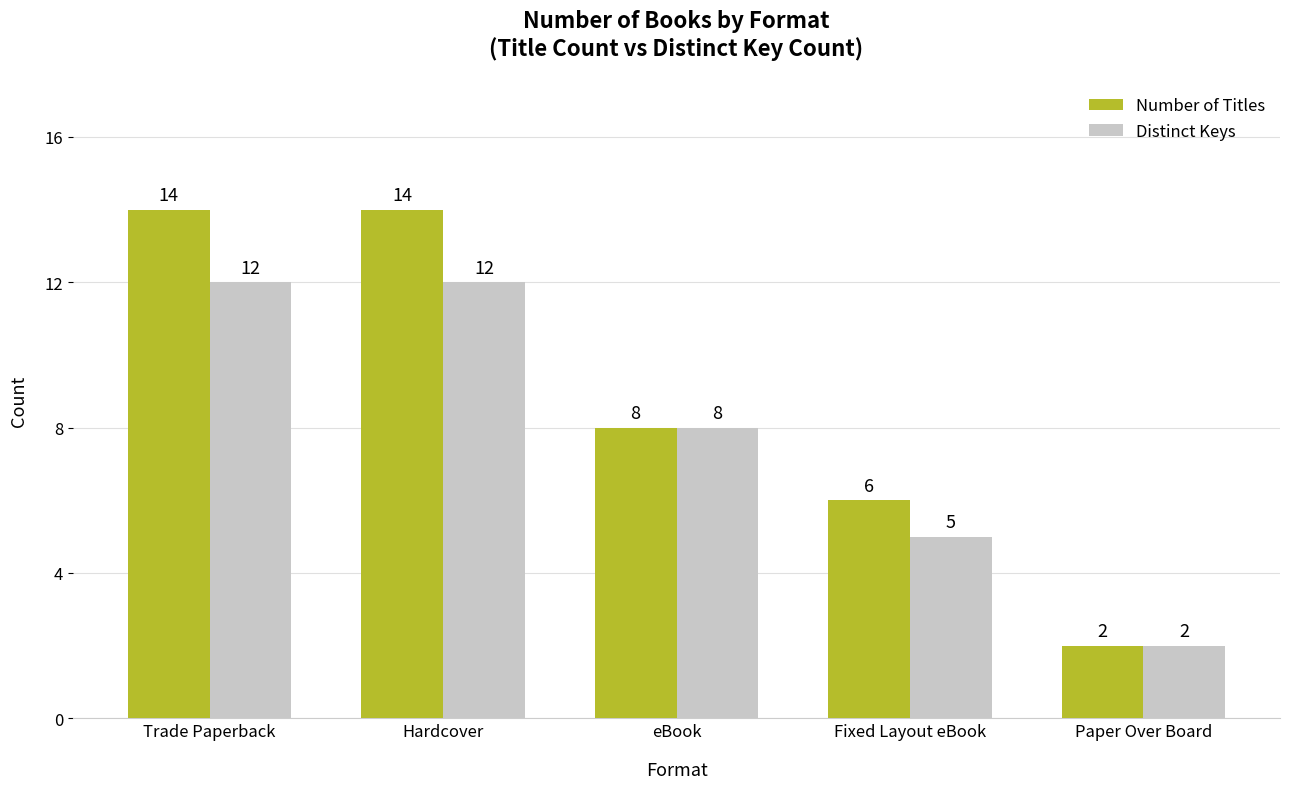

Which series has the largest range (max minus min)?

Number of Titles